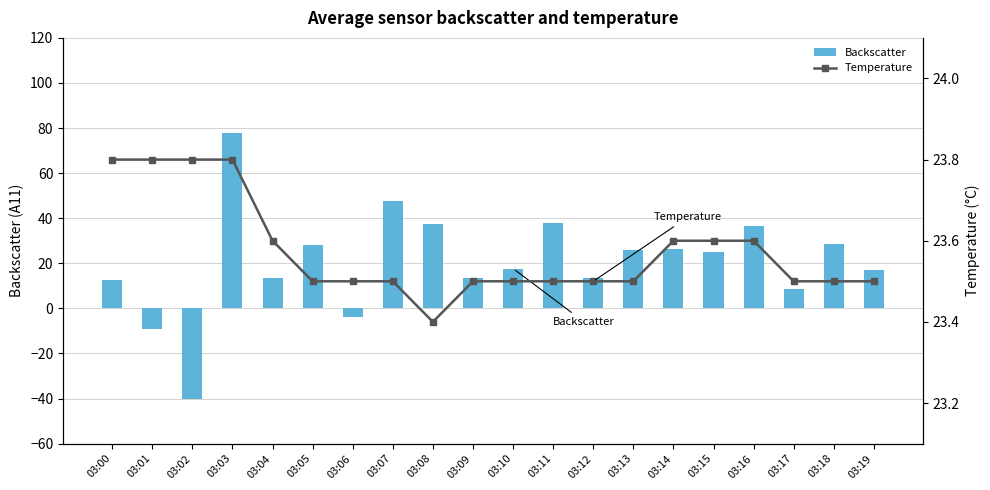

Count the Temperature values in the range 23 to 24.

20